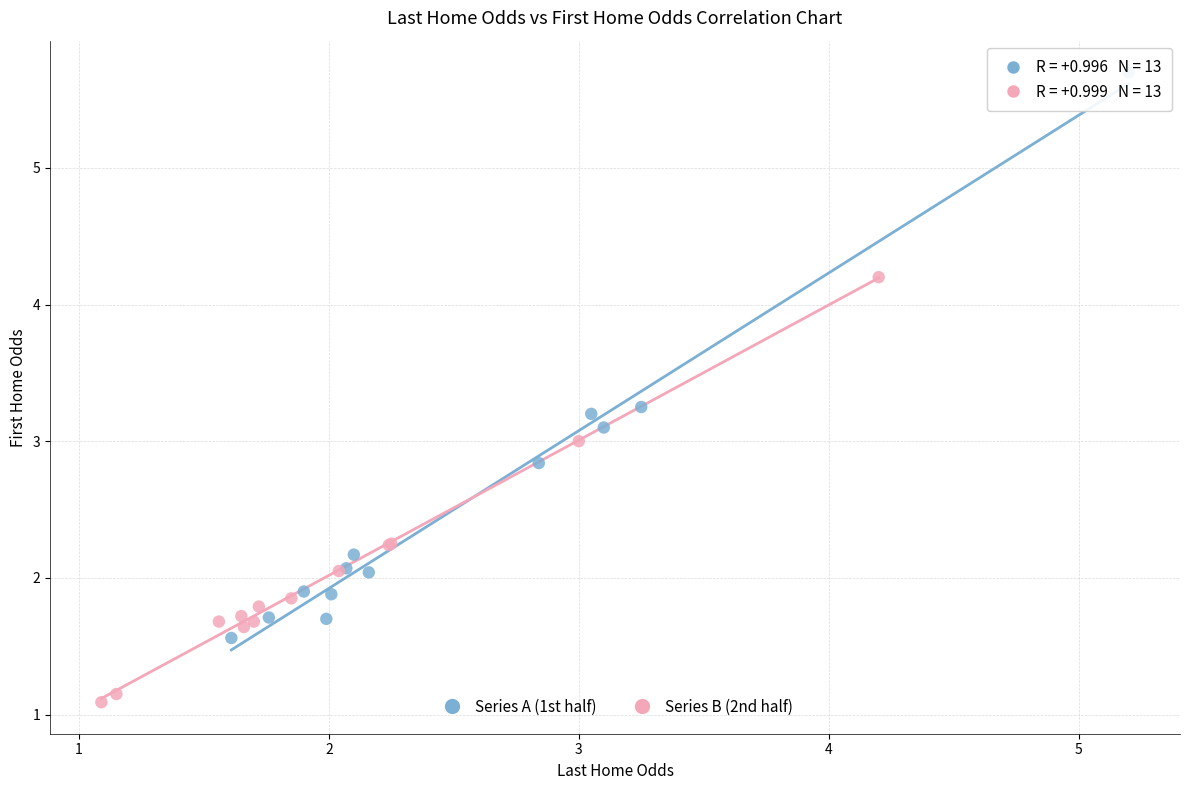

Which series contains the lowest Y value?

Series B (2nd half)